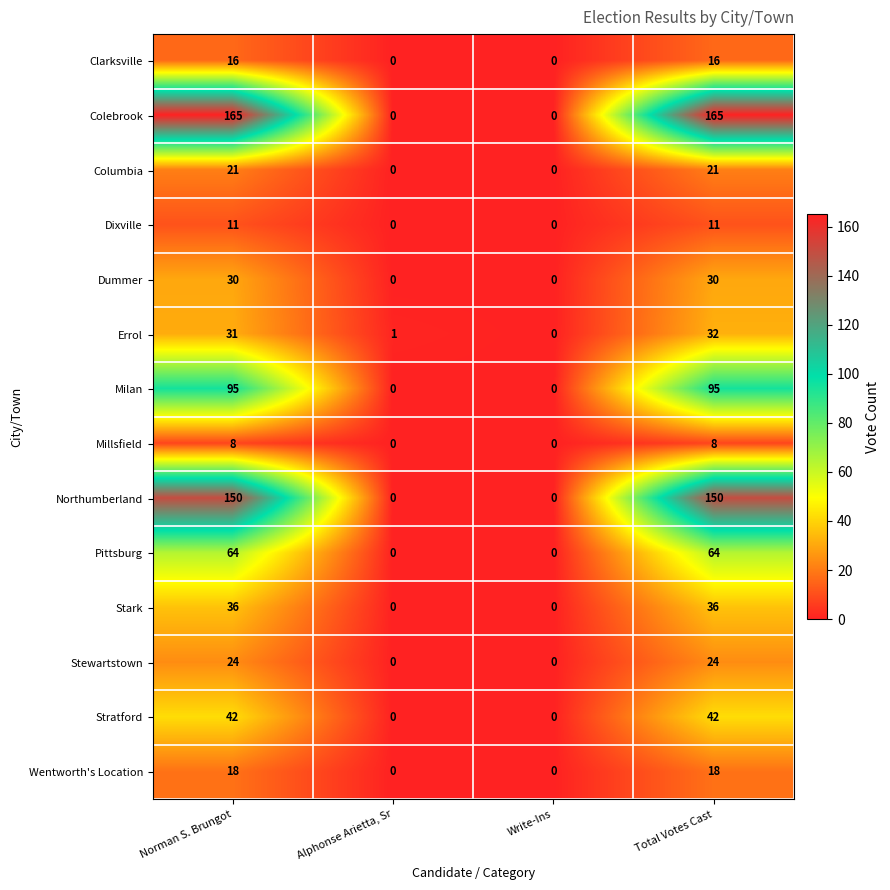

What is the approximate value of Stewartstown at Norman S. Brungot, to the nearest 5?

25